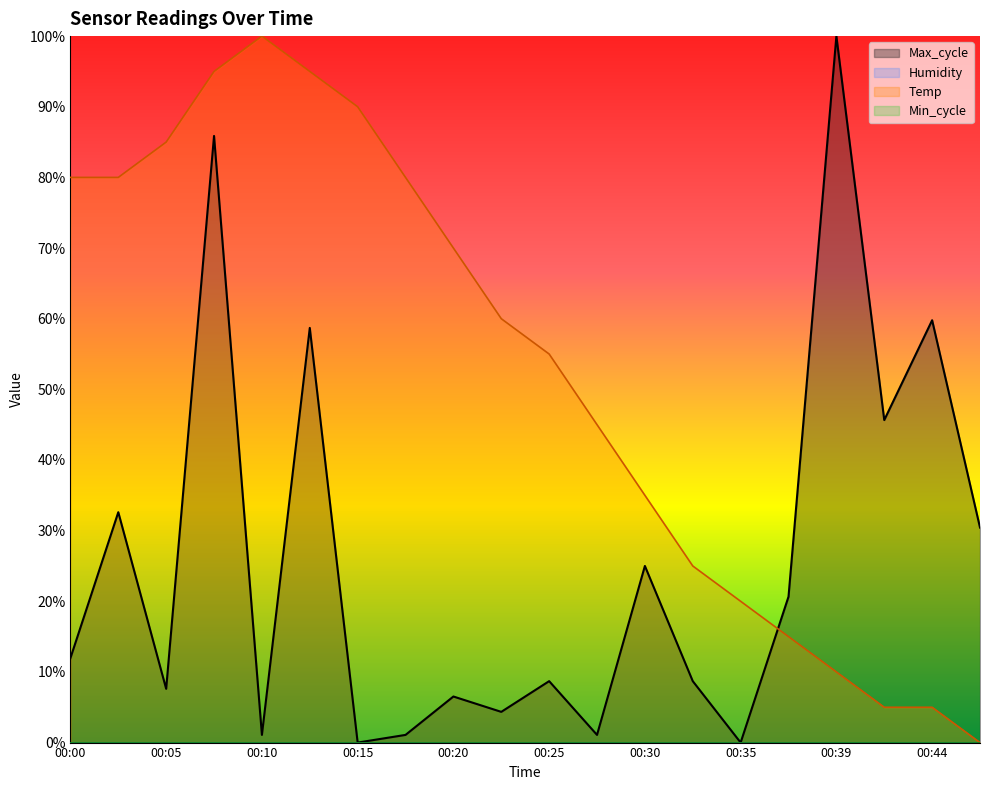

What is the total value across all series at 00:15?

90.0